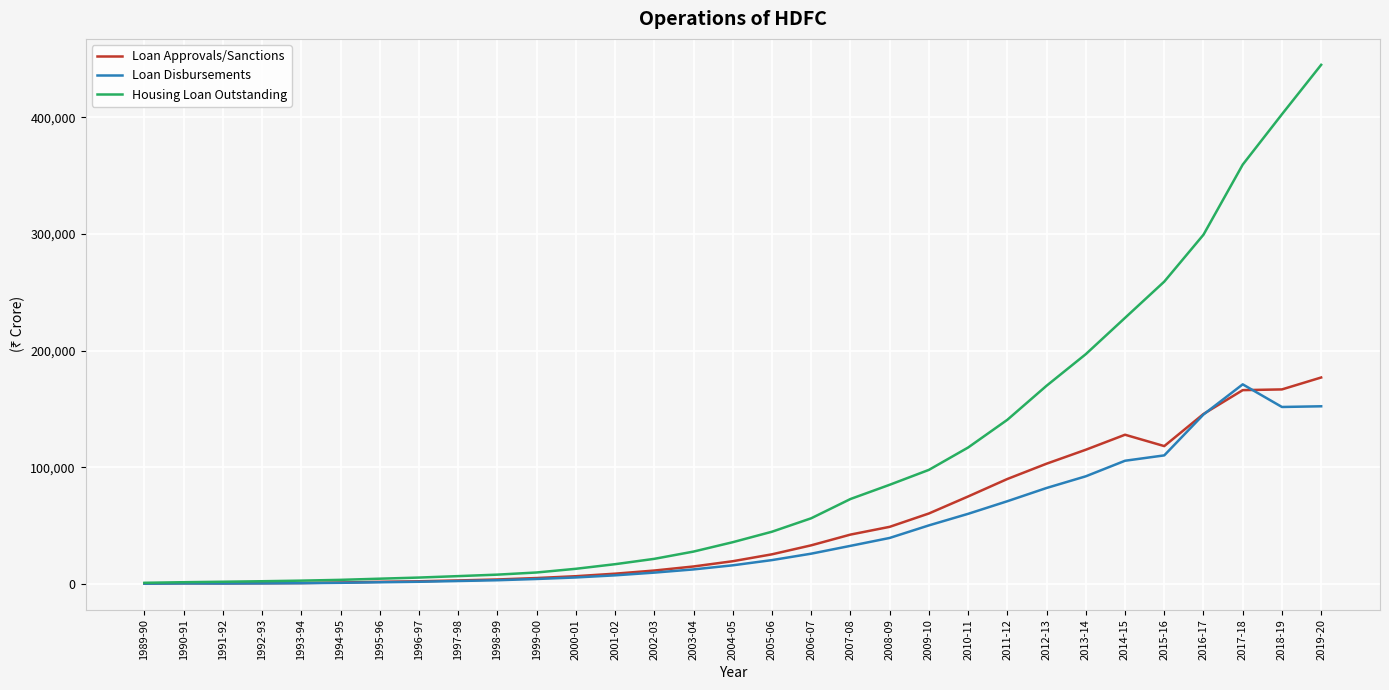

What is the greatest value displayed?

444938